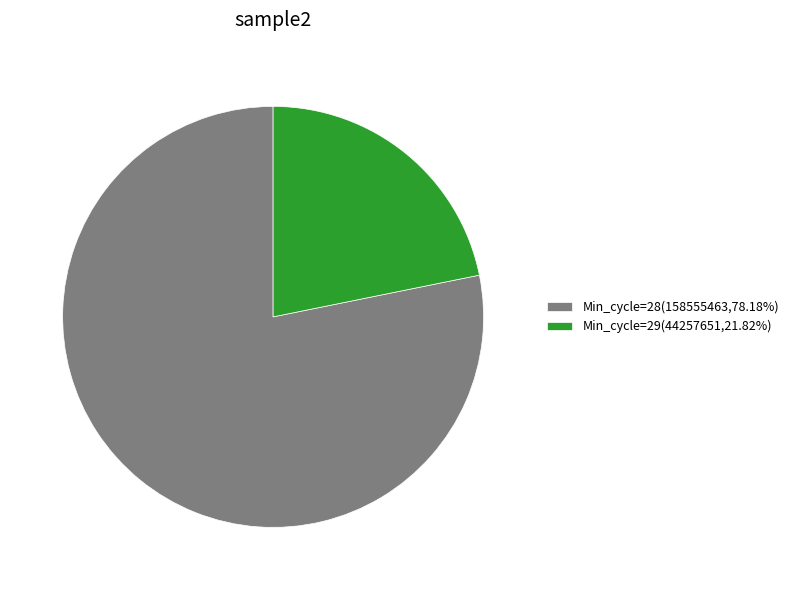

Combined, do Min_cycle=28(158555463,78.18%) and Min_cycle=29(44257651,21.82%) account for over 50%?

Yes